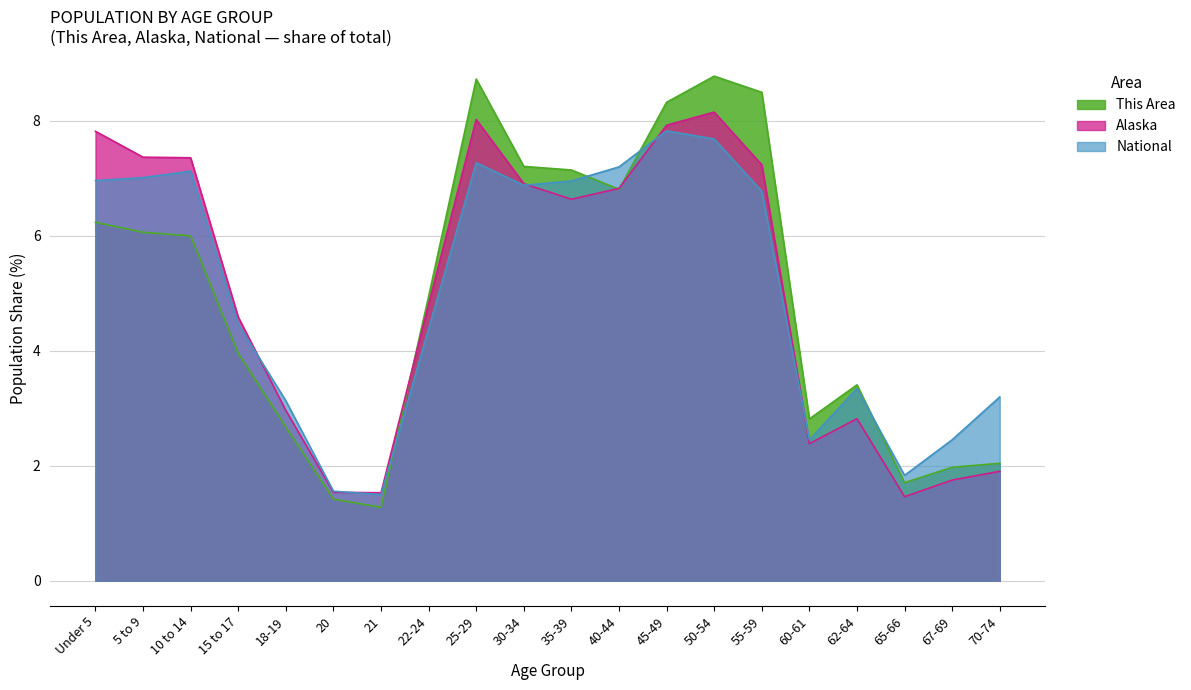

At which label is National closest to 4?

22-24